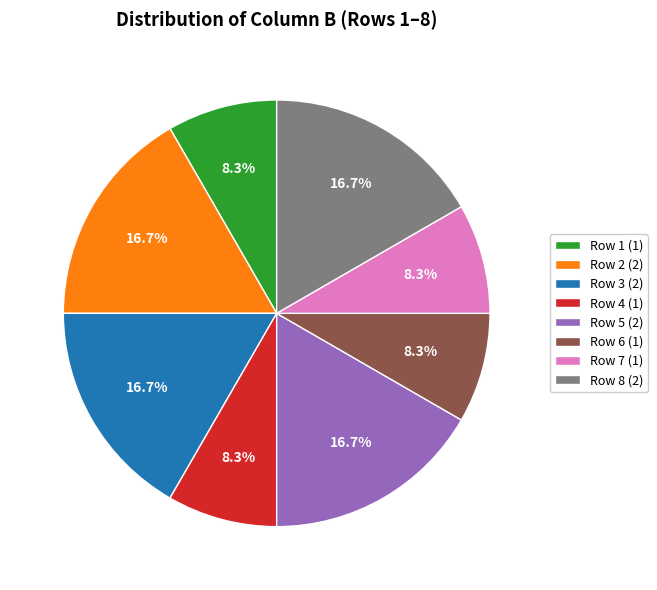

Between Row 5 (2) and Row 7 (1), which is larger?

Row 5 (2)